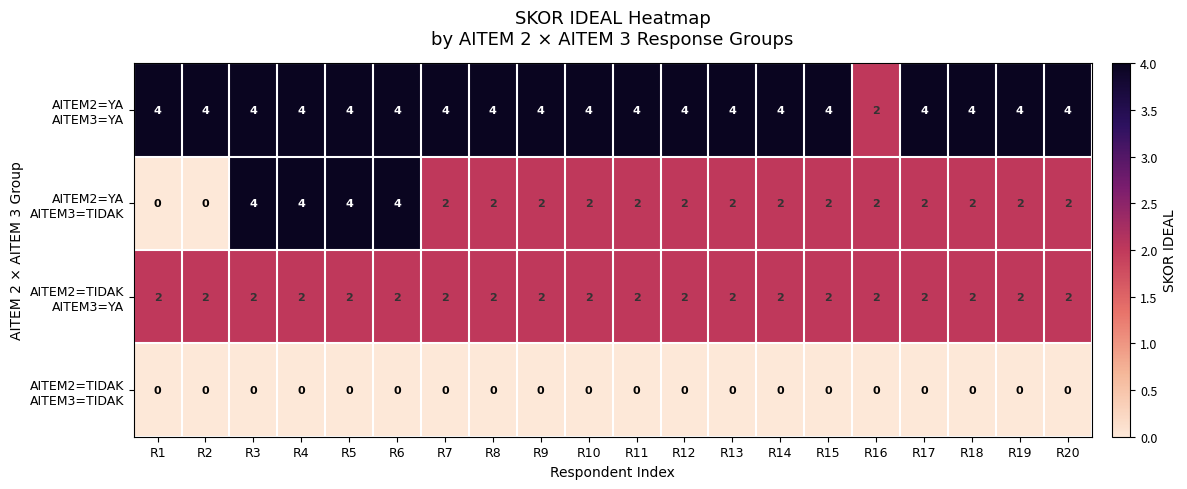

At how many categories does at least one series exceed 0?

20